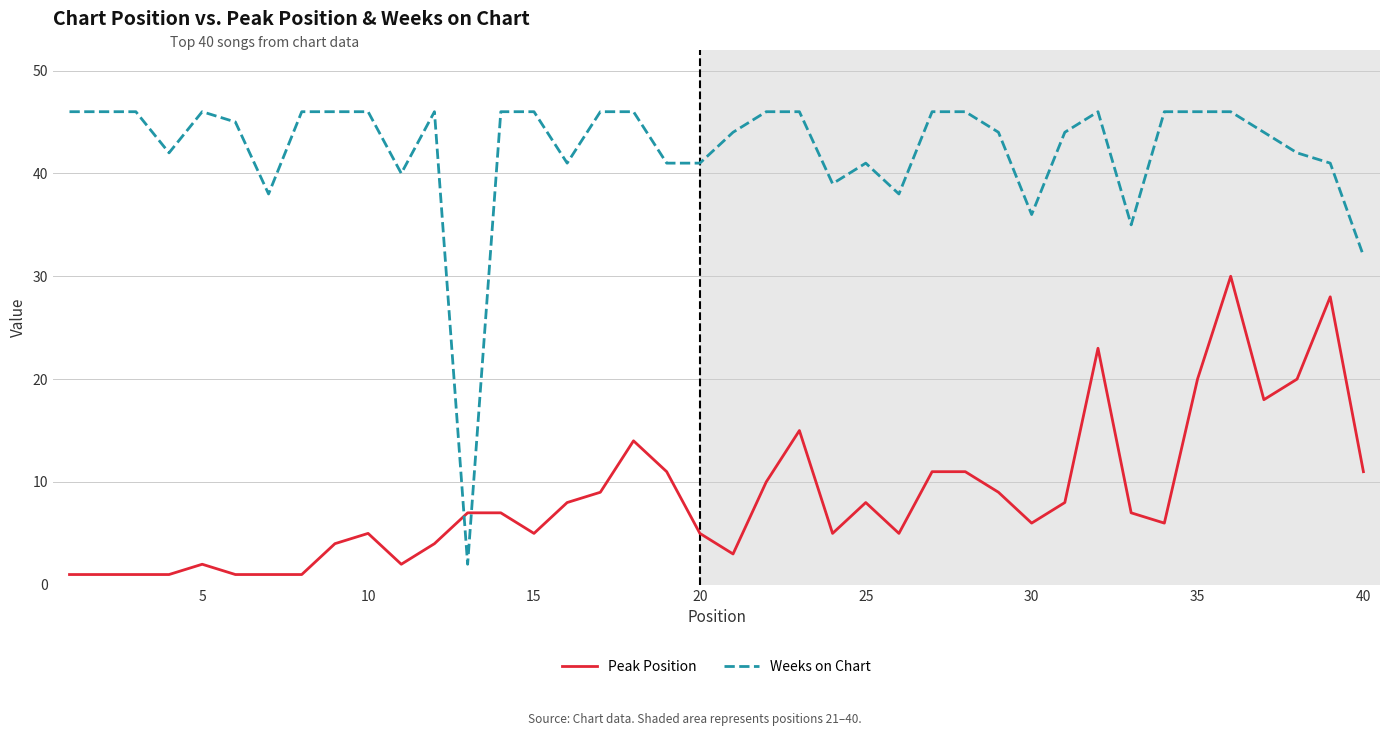

Reading right to left, extract all data points from this chart.

Peak Position: 11	28	20	18	30	20	6	7	23	8	6	9	11	11	5	8	5	15	10	3	5	11	14	9	8	5	7	7	4	2	5	4	1	1	1	2	1	1	1	1
Weeks on Chart: 32	41	42	44	46	46	46	35	46	44	36	44	46	46	38	41	39	46	46	44	41	41	46	46	41	46	46	2	46	40	46	46	46	38	45	46	42	46	46	46